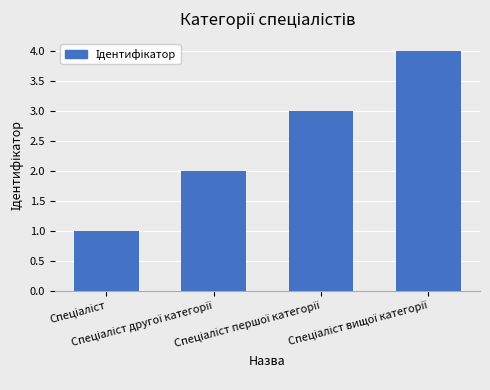

How many values are between 2 and 4?

3